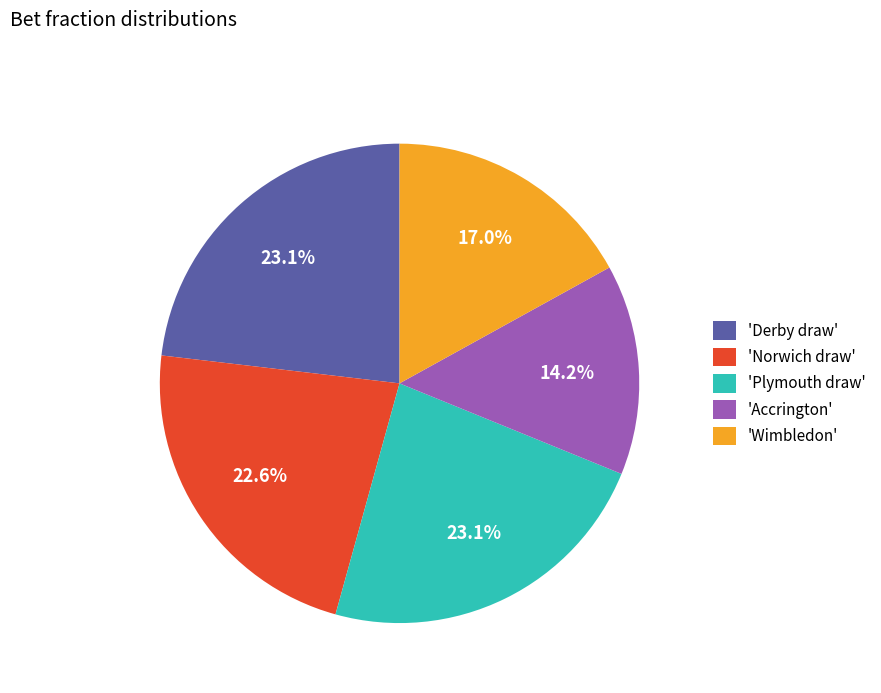

Combined, what portion of the pie is 'Accrington' and 'Plymouth draw'?

37.3%